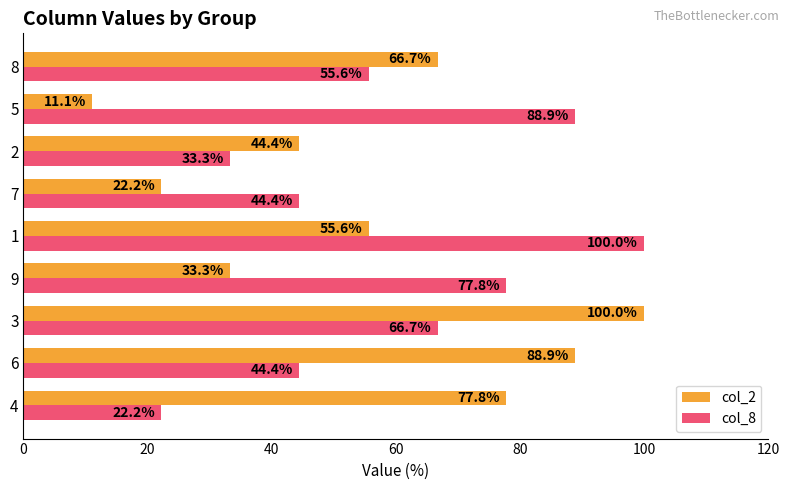

What is the approximate value of col_2 at 7?

22.2